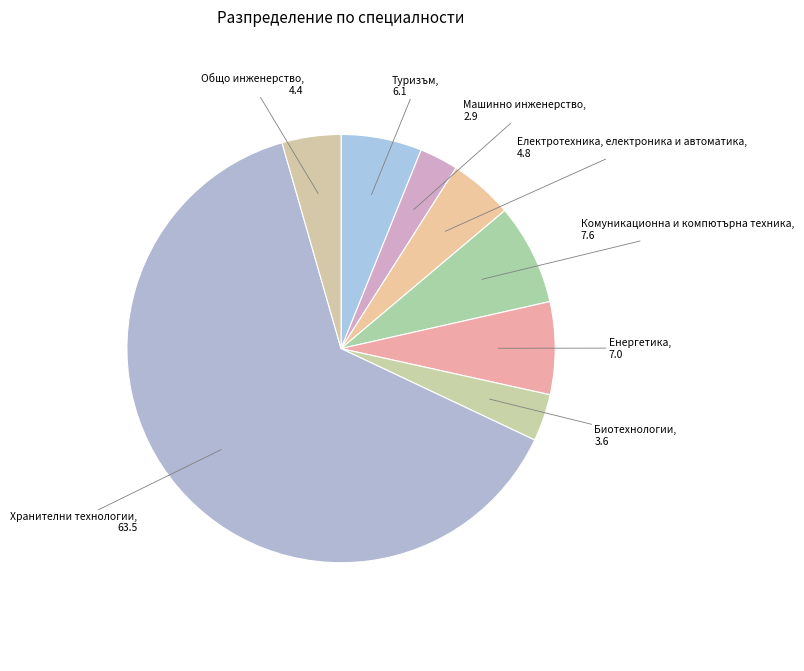

Which has a higher value, Туризъм or Енергетика?

Енергетика